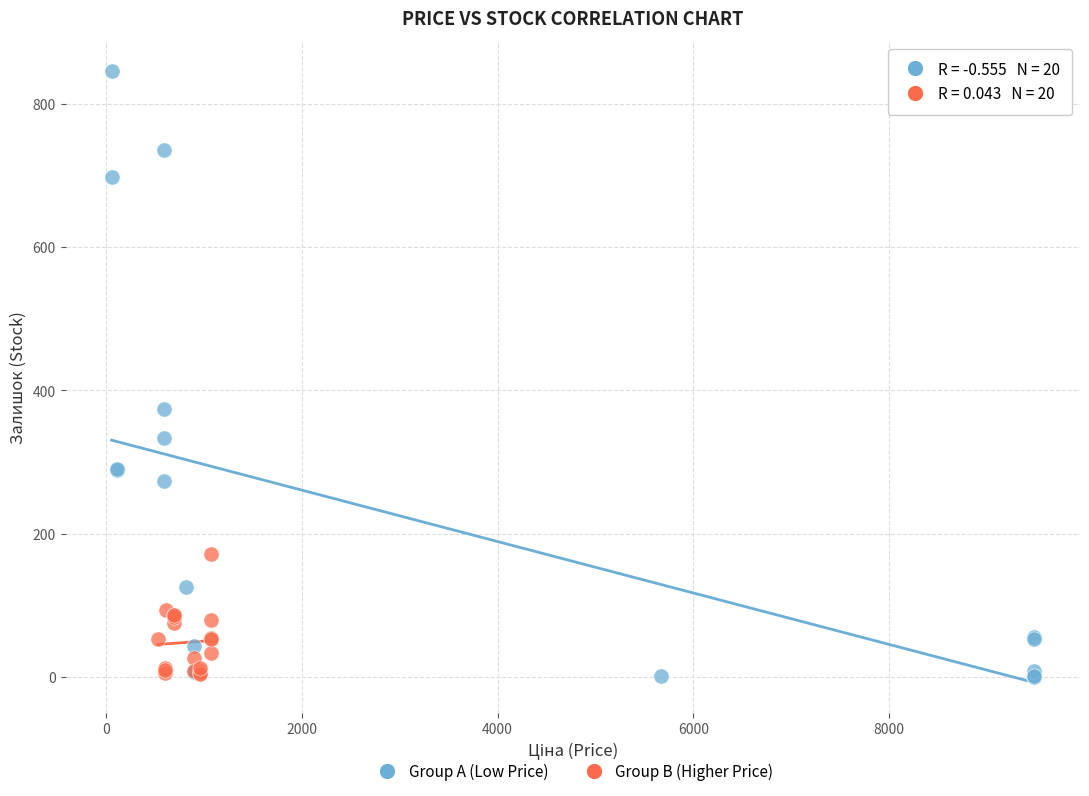

Which series reaches the maximum Y coordinate?

Group A (Low Price)